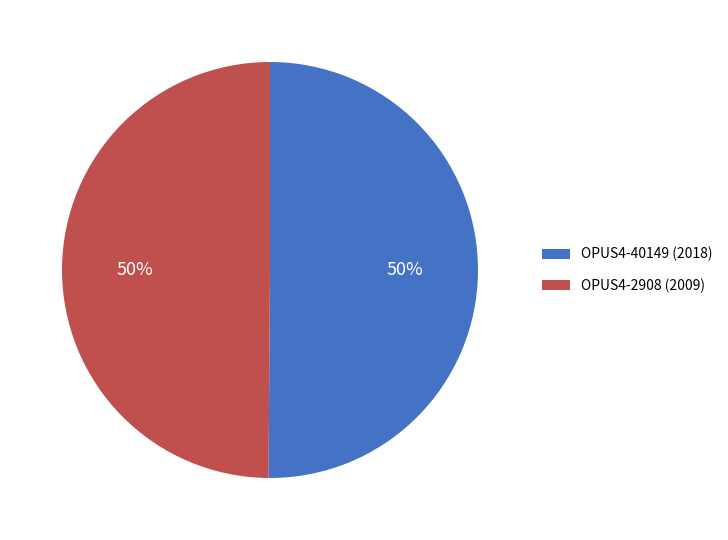

True or false: OPUS4-2908 (2009) accounts for 37% of the total.

False